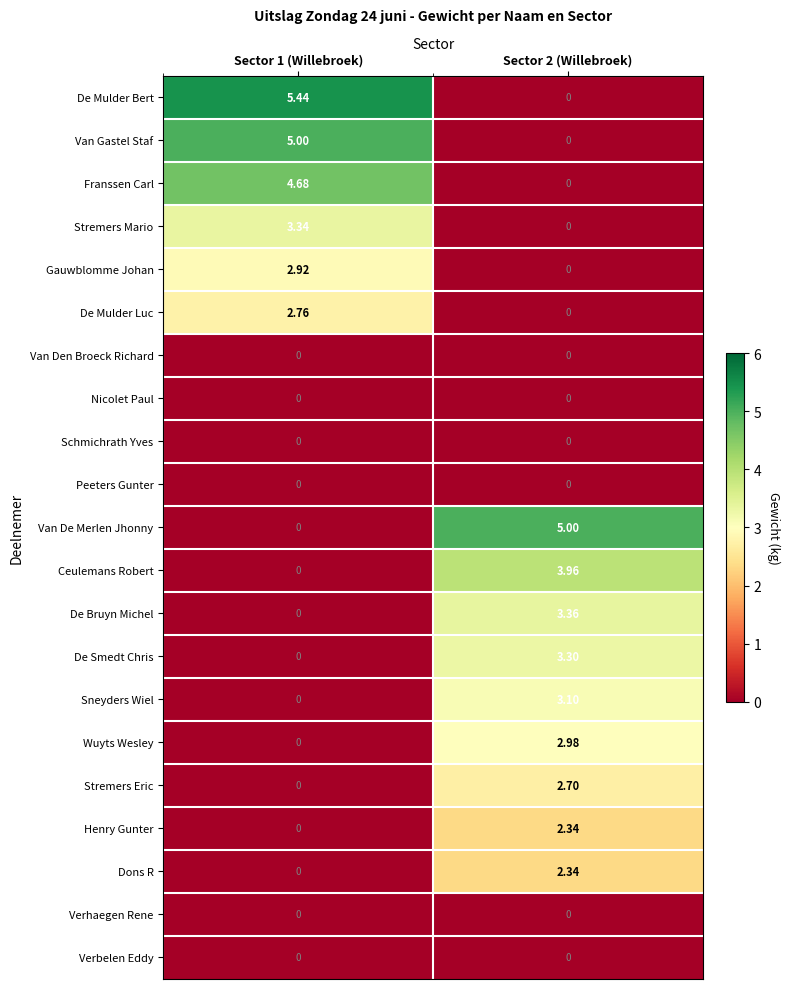

Which series has the largest total across all categories?

De Mulder Bert